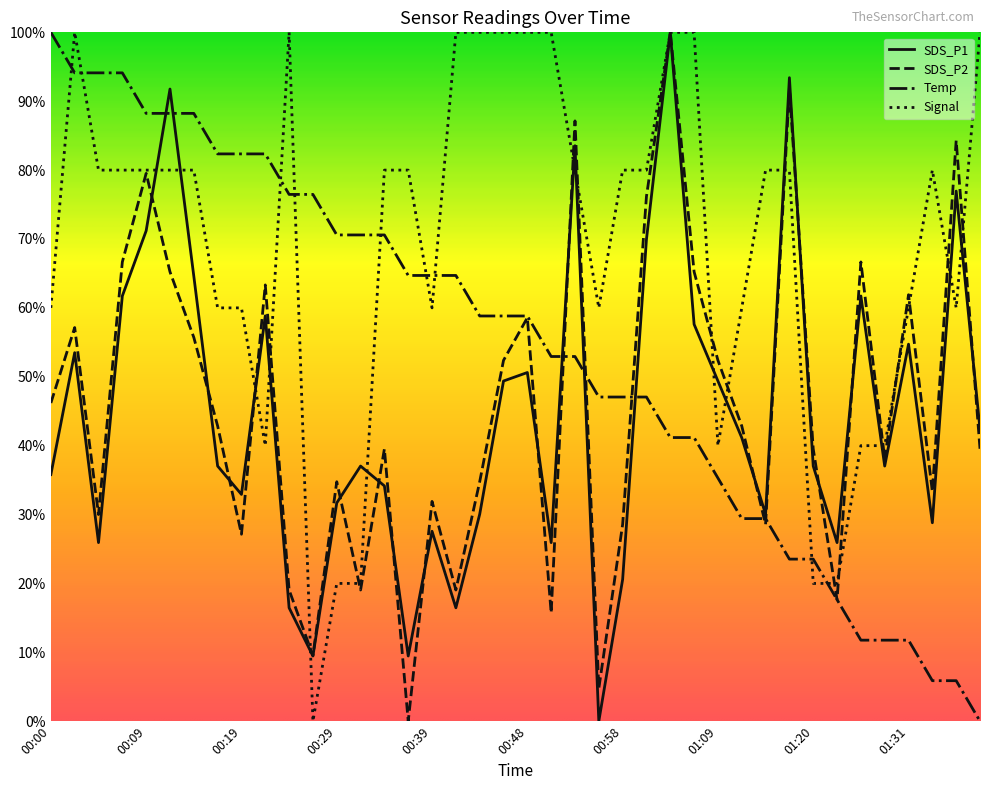

Which series has the largest total across all categories?

Signal